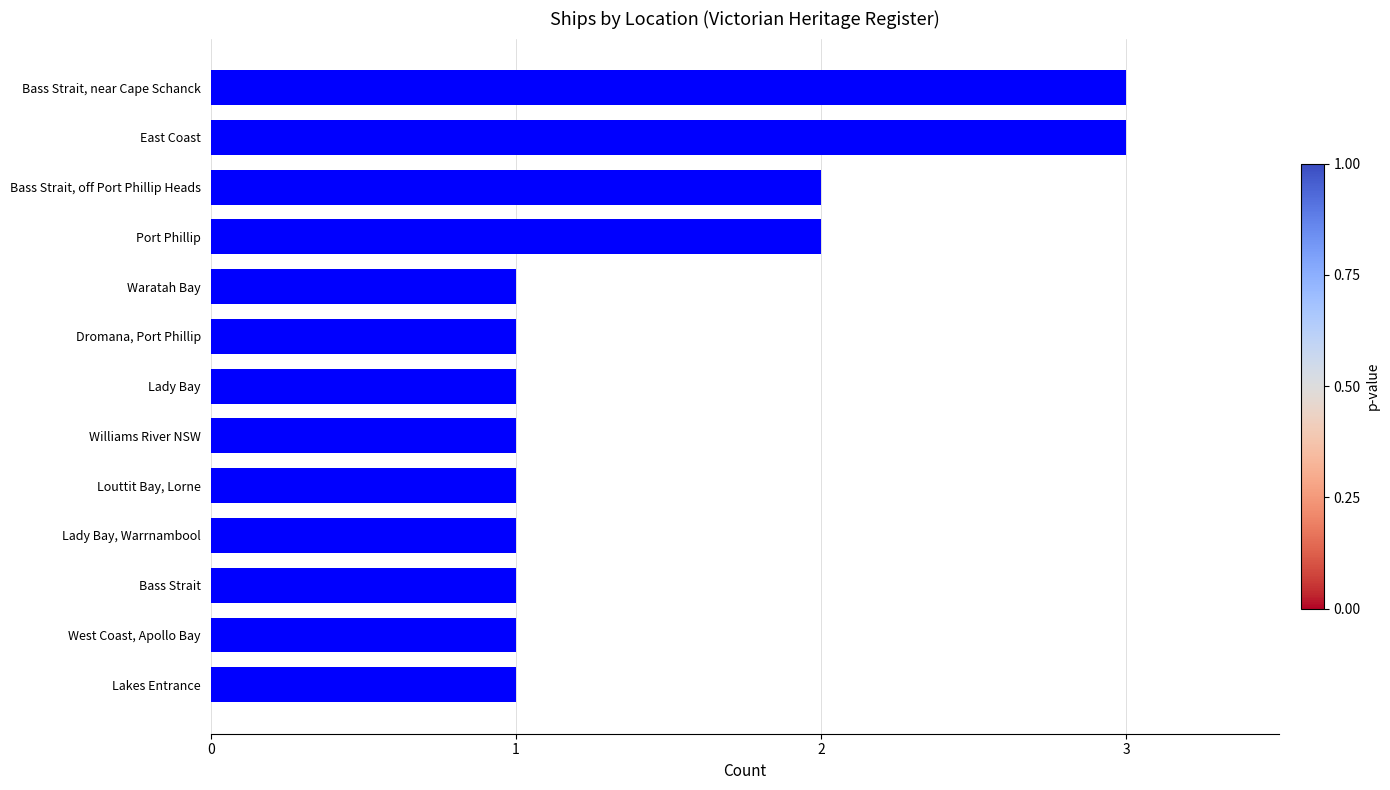

Reading top to bottom, list all the values displayed in this chart.

3	3	2	2	1	1	1	1	1	1	1	1	1